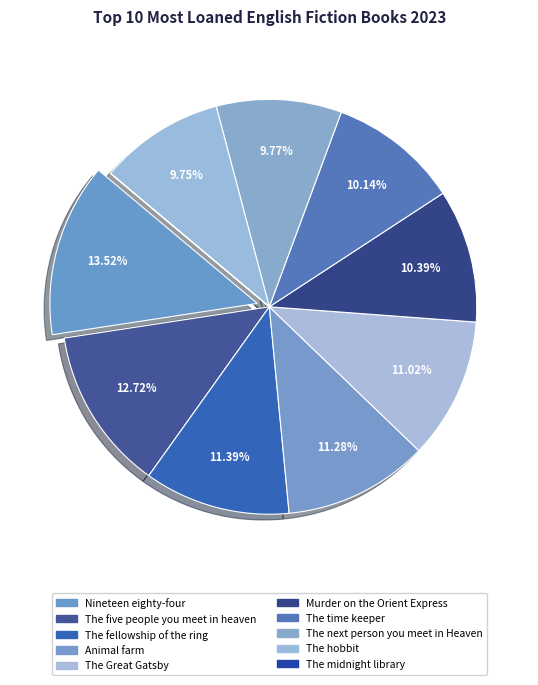

Is there a majority slice in this chart?

No